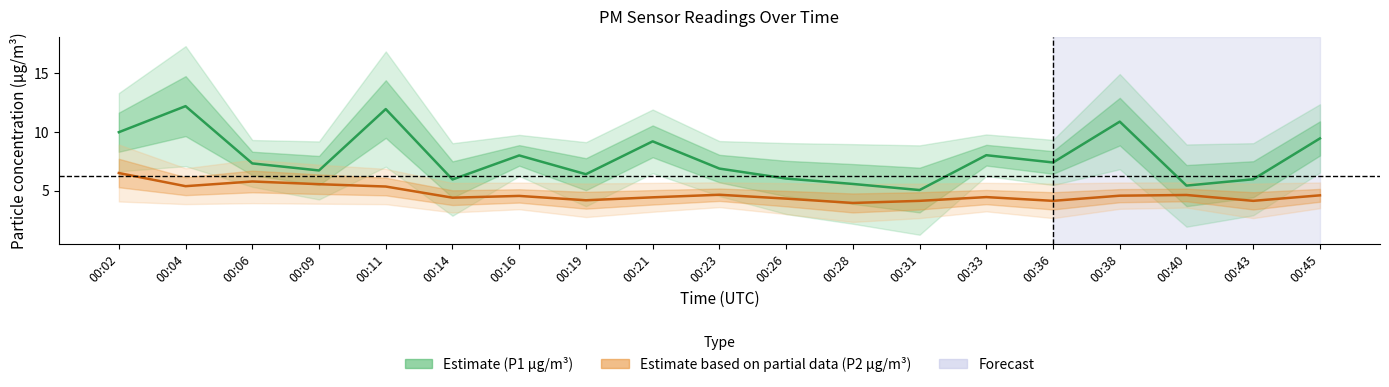

At which category is the sum across all series the highest?

00:04